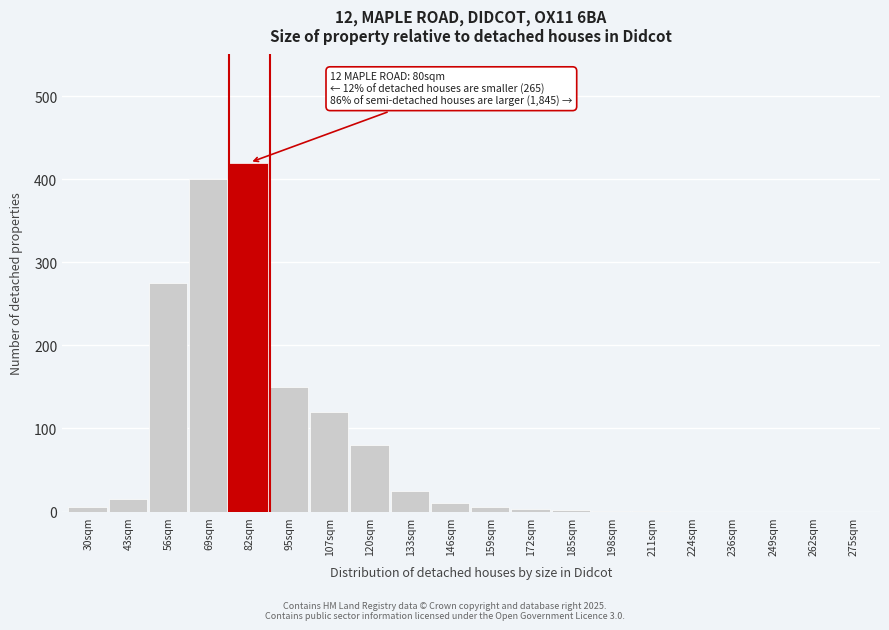

What is the sum of all values?

1512